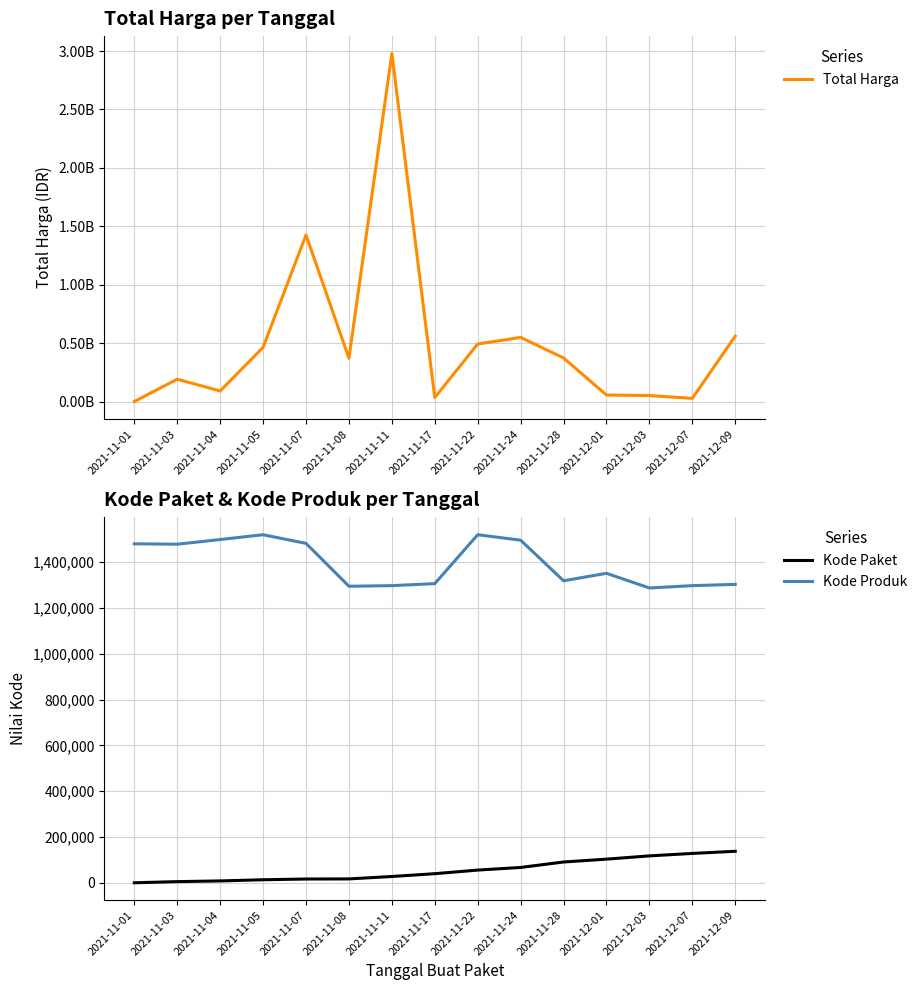

How many interior local peaks does the Total Harga series have?

4